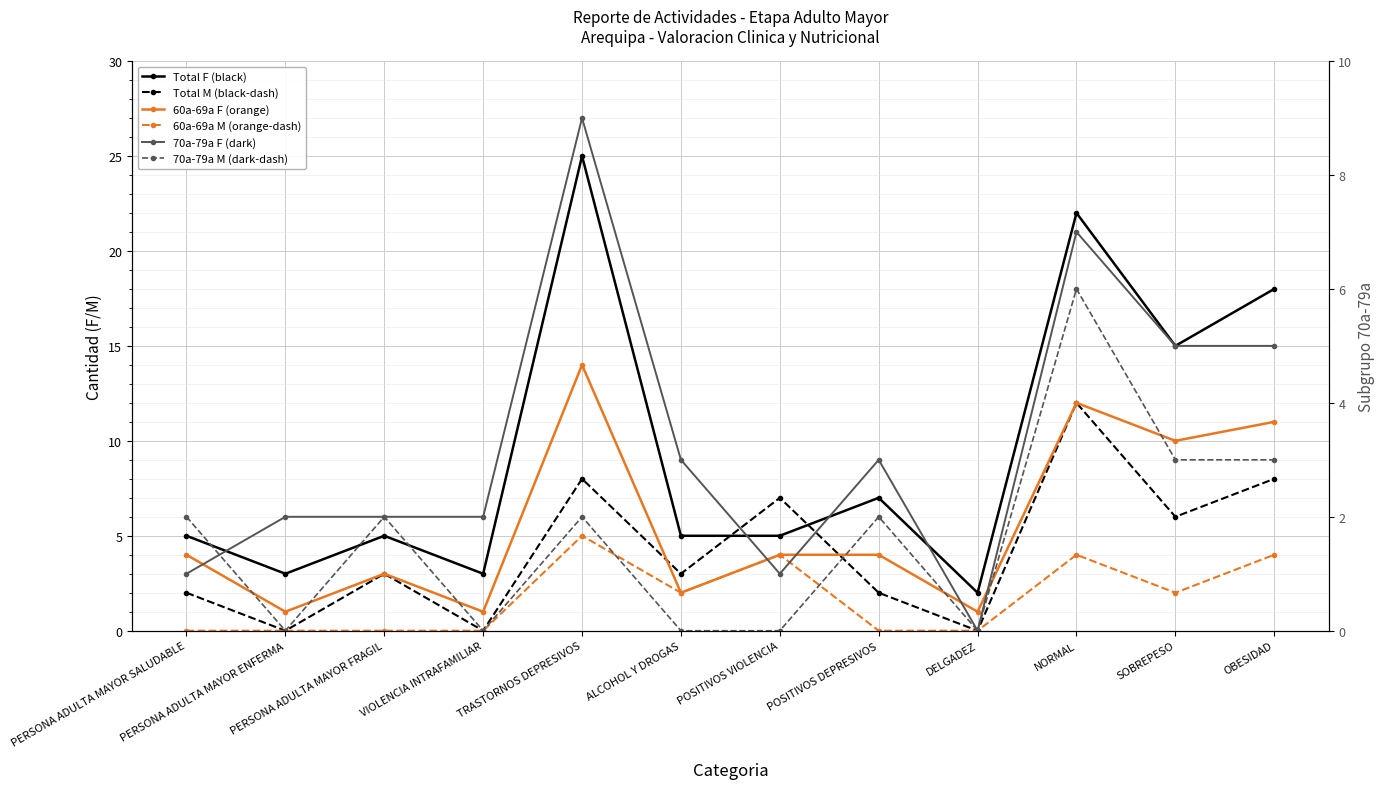

What is the difference between the highest and lowest values at PERSONA ADULTA MAYOR ENFERMA?

3